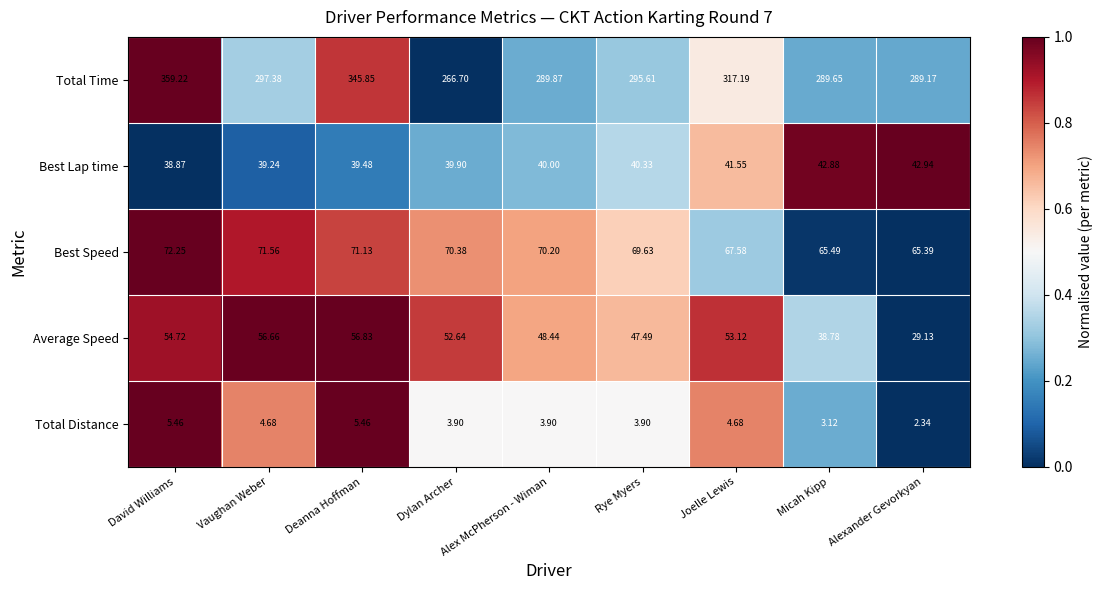

At which label is Total Distance closest to 3?

Micah Kipp